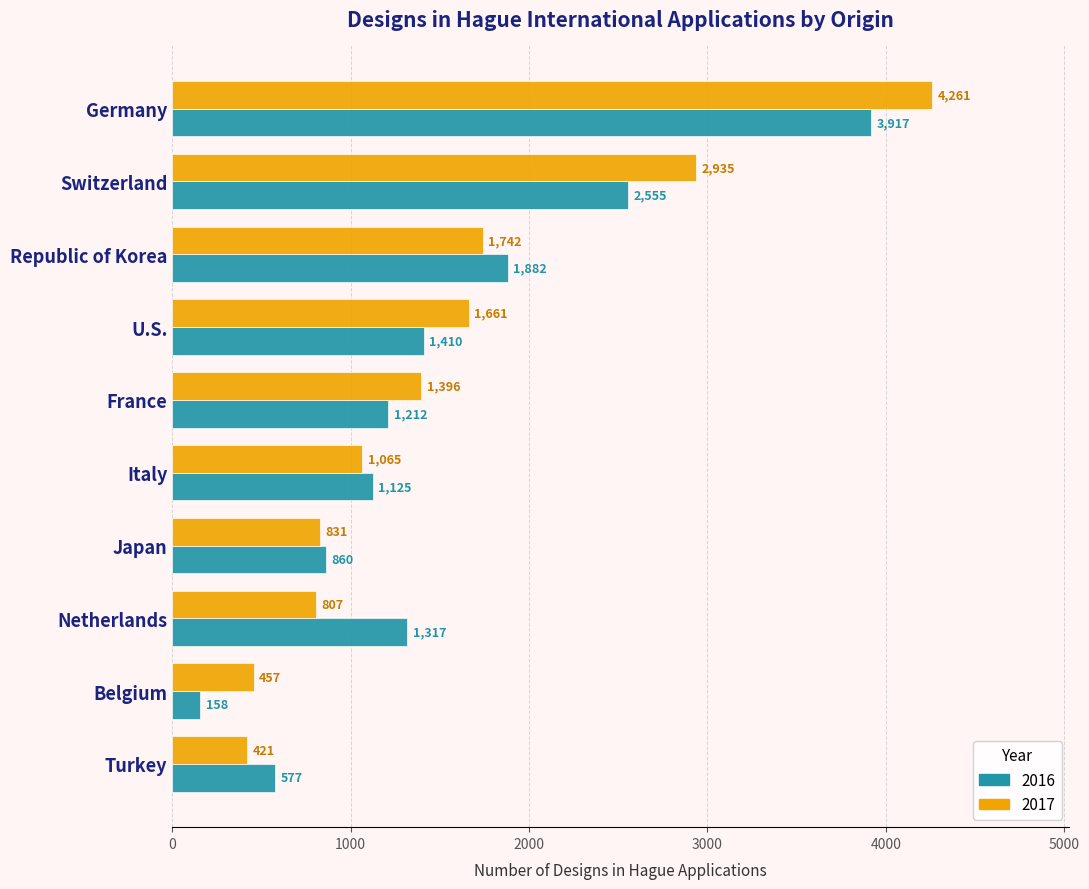

Where is 2017 nearest to the value 2341?

Switzerland